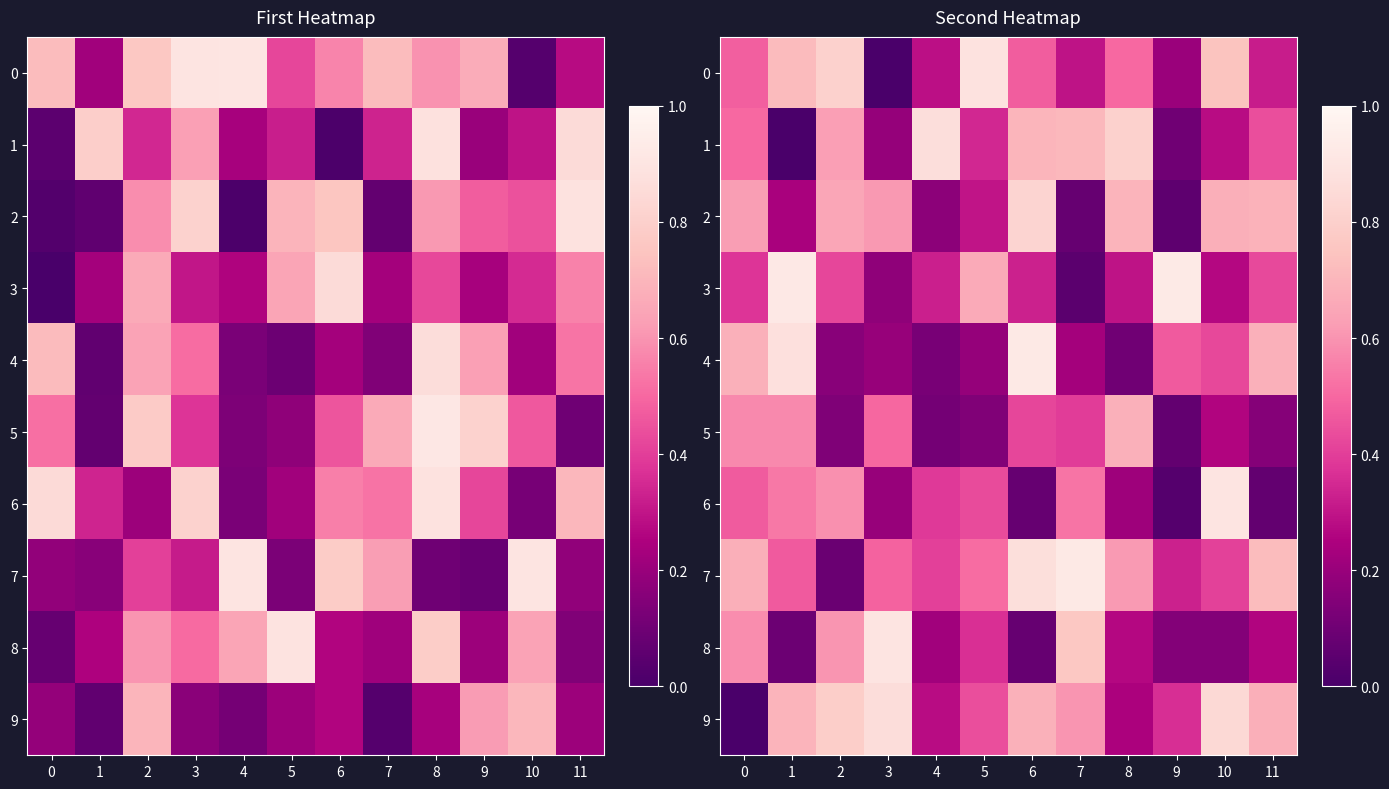

What is the total value across all series at 11?

4.4